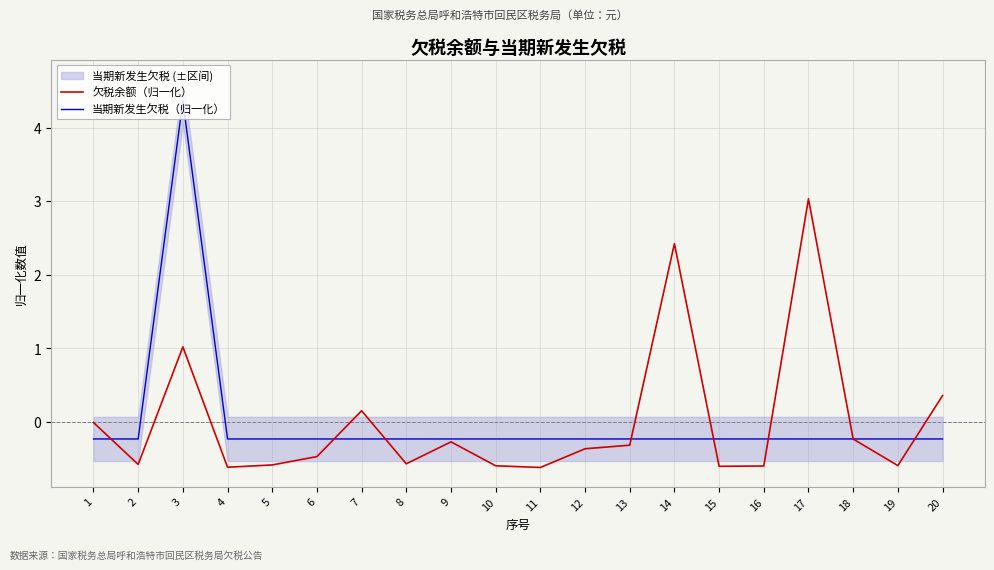

Reading left to right, transcribe all the data shown in this chart.

欠税余额（归一化）: 1=-0.0	2=-0.6	3=1.0	4=-0.6	5=-0.6	6=-0.5	7=0.2	8=-0.6	9=-0.3	10=-0.6	11=-0.6	12=-0.4	13=-0.3	14=2.4	15=-0.6	16=-0.6	17=3.0	18=-0.2	19=-0.6	20=0.4
当期新发生欠税（归一化）: 1=-0.2	2=-0.2	3=4.4	4=-0.2	5=-0.2	6=-0.2	7=-0.2	8=-0.2	9=-0.2	10=-0.2	11=-0.2	12=-0.2	13=-0.2	14=-0.2	15=-0.2	16=-0.2	17=-0.2	18=-0.2	19=-0.2	20=-0.2